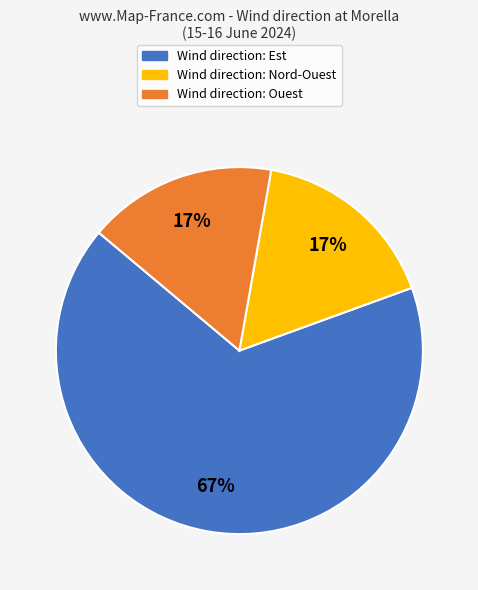

To the nearest percent, what is the difference between the largest and smallest slice percentages?

50%